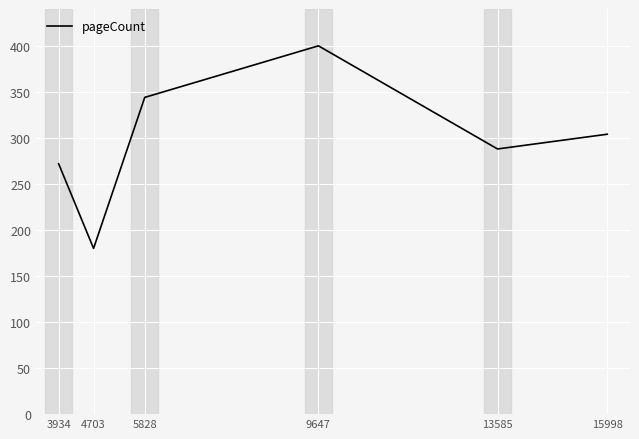

Where is the first local maximum?

9647